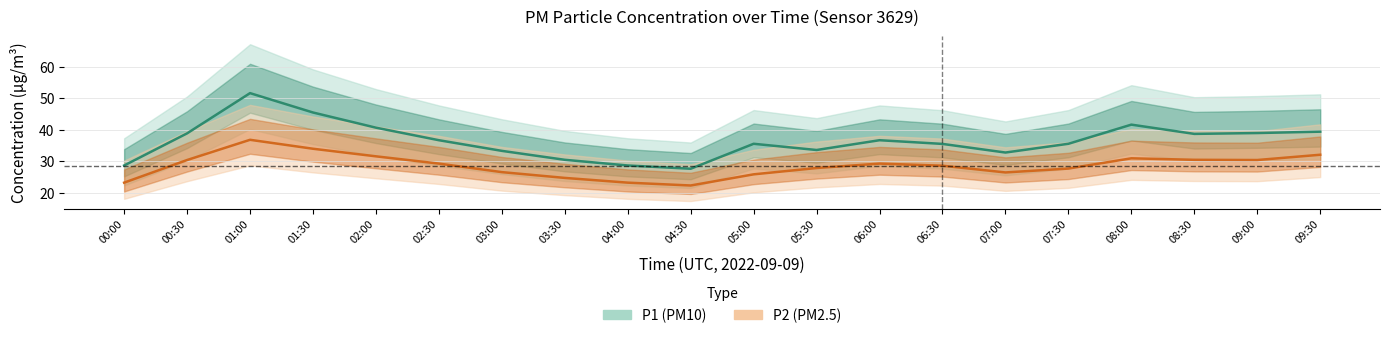

Which series has the widest spread of values?

P1